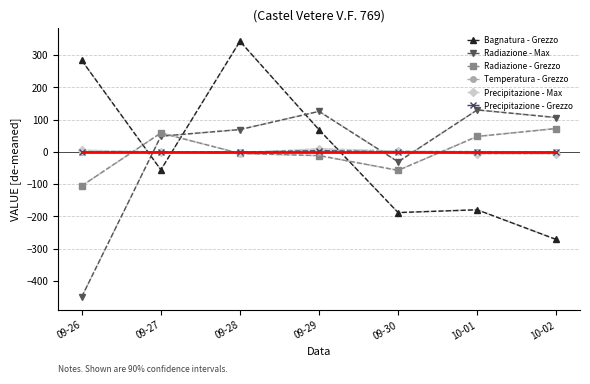

What is the sum of the Radiazione - Grezzo values at 09-30 and 09-26?

-162.5